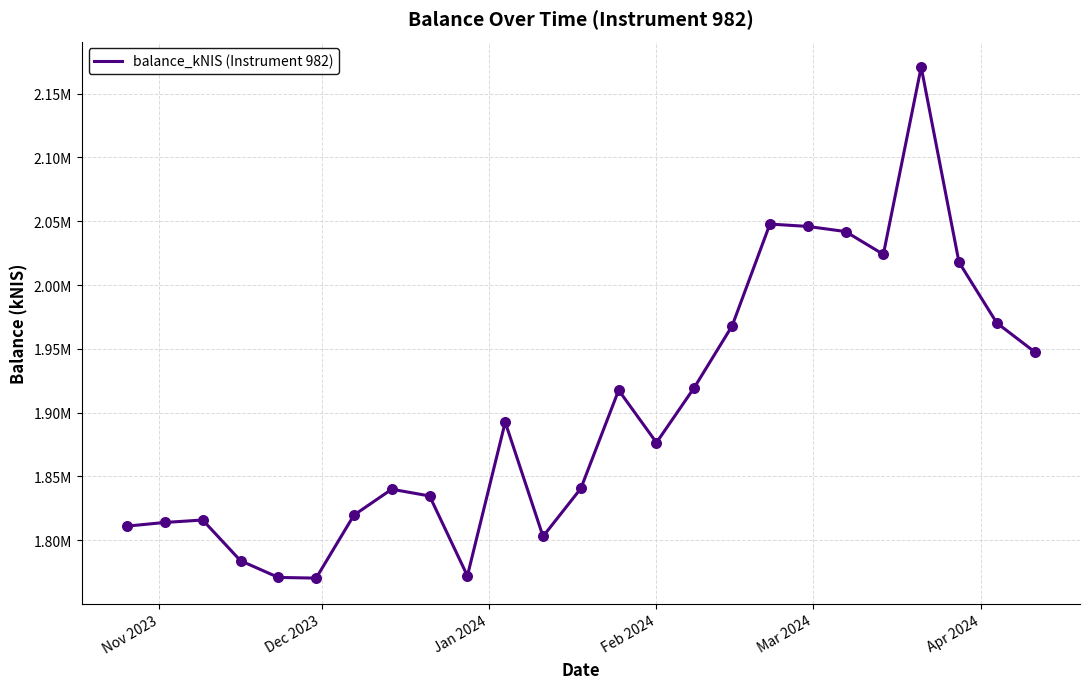

Is this an area chart (filled region under the line)?

No